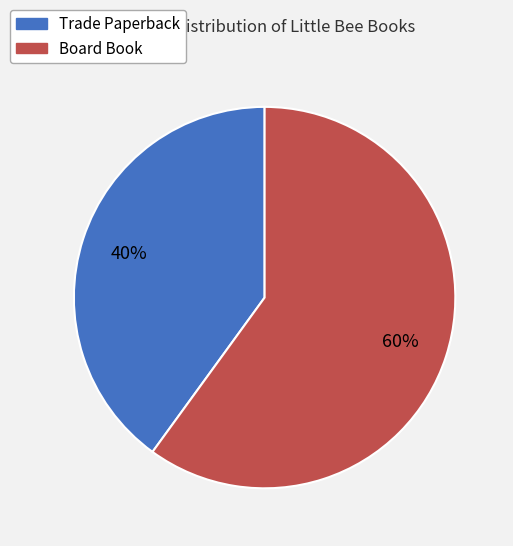

Does Board Book represent more than half of the total?

Yes